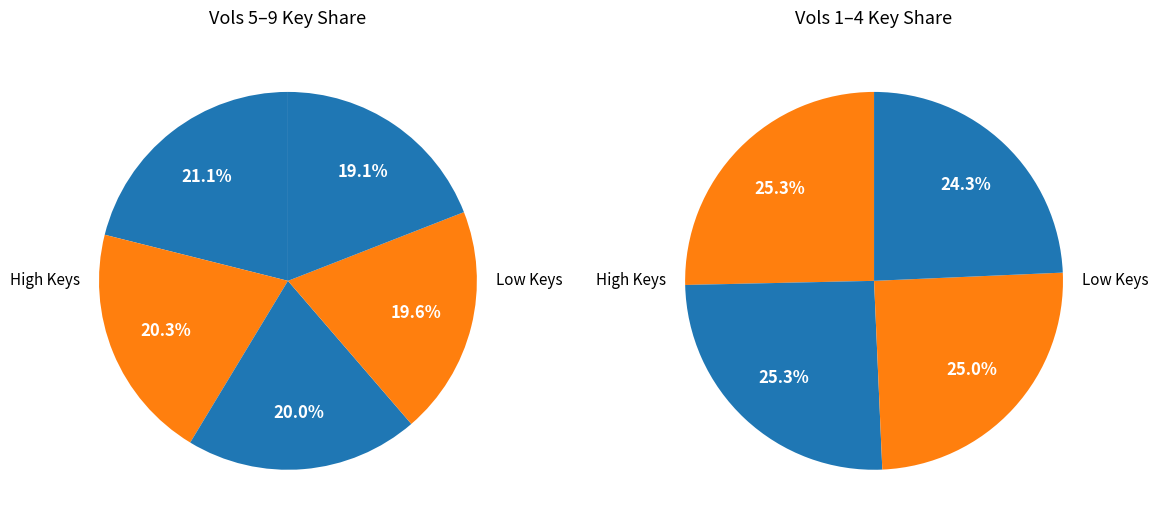

To the nearest percent, what is the difference between the largest and smallest slice percentages?

2%